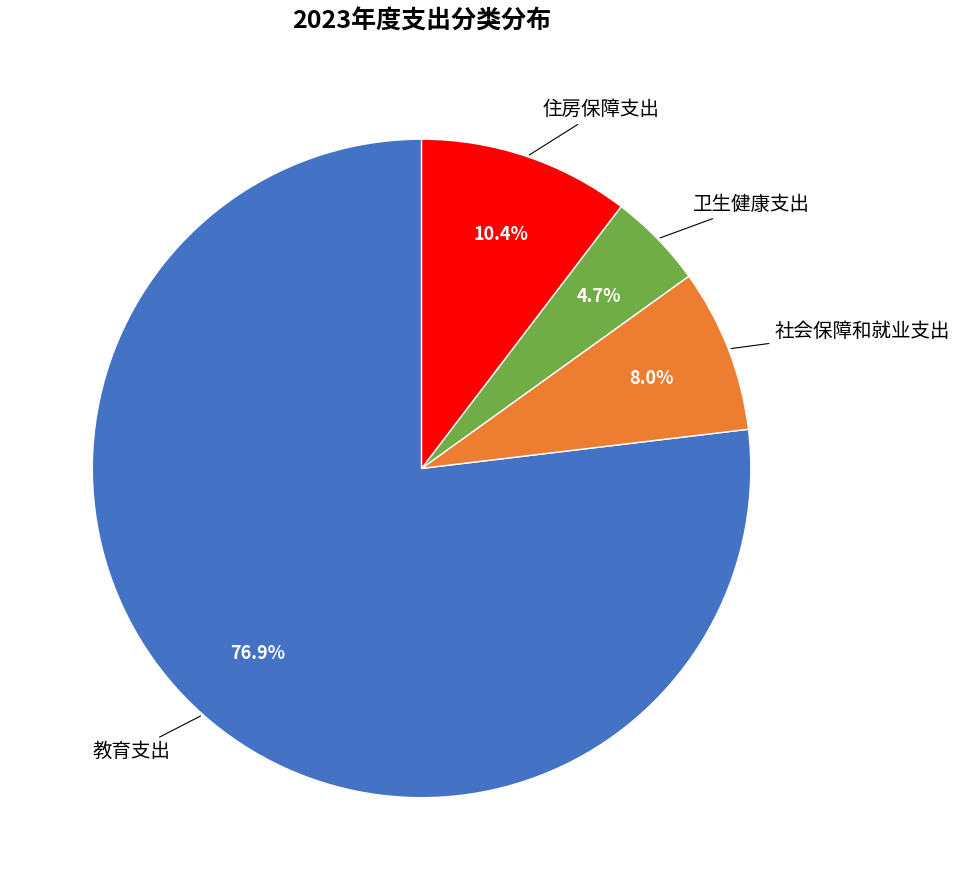

Is there any slice that represents more than half of the pie?

Yes